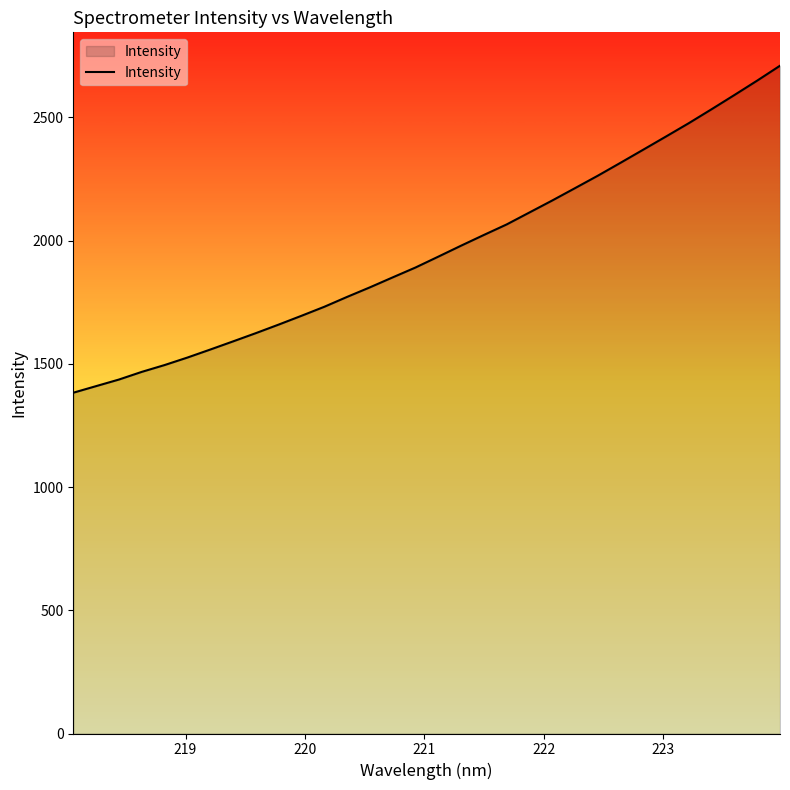

What is the minimum value shown in the chart?

1382.9